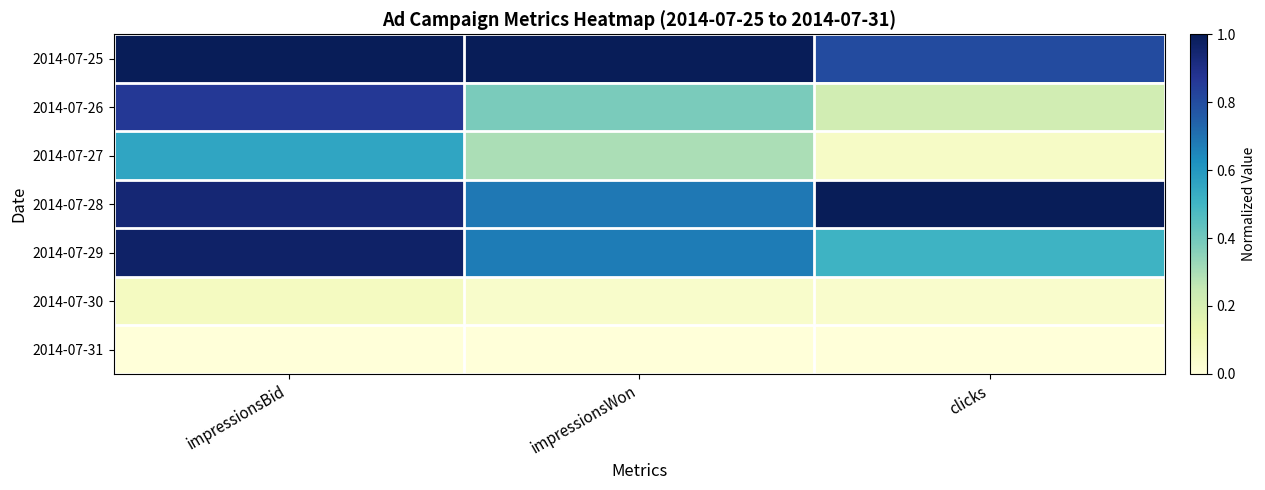

List the series in order of their peak value, highest first.

2014-07-25, 2014-07-28, 2014-07-29, 2014-07-26, 2014-07-27, 2014-07-30, 2014-07-31